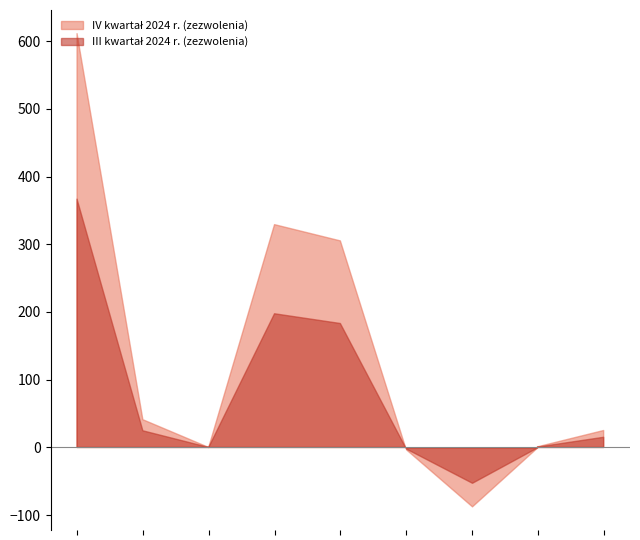

Where does the IV kwartał 2024 r. (zezwolenia) series first go above 243?

Ogółem